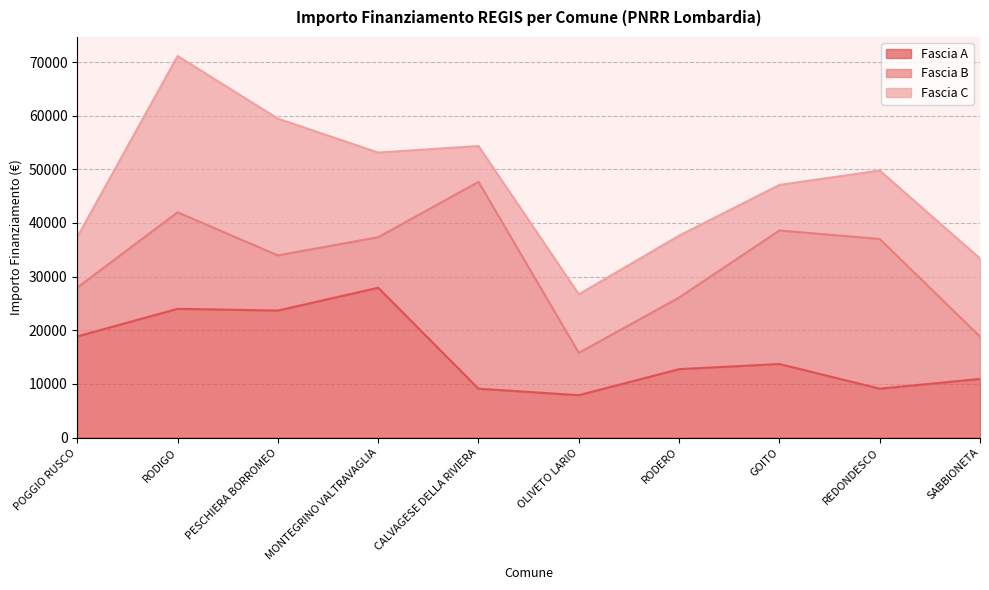

At which category is the sum across all series the highest?

RODIGO